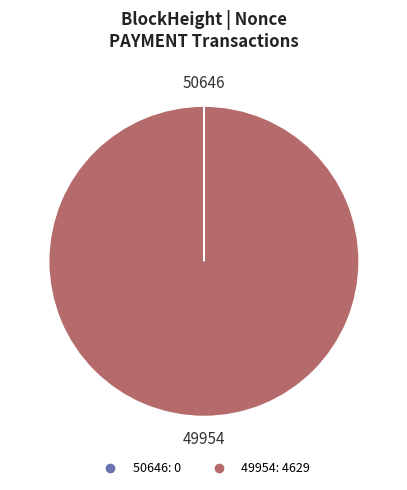

Is it true that 49954 is 100% of the pie?

True